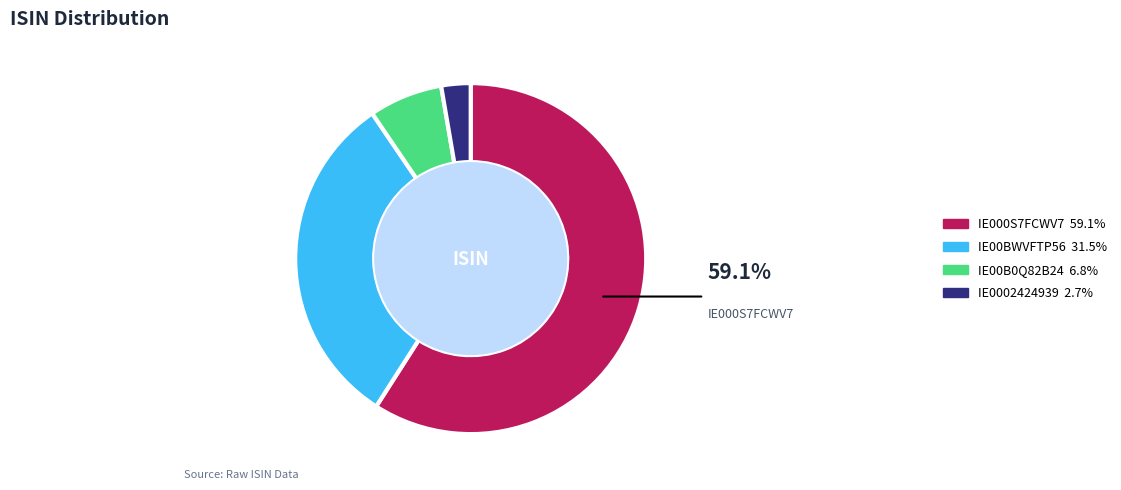

Is there a majority slice in this chart?

Yes